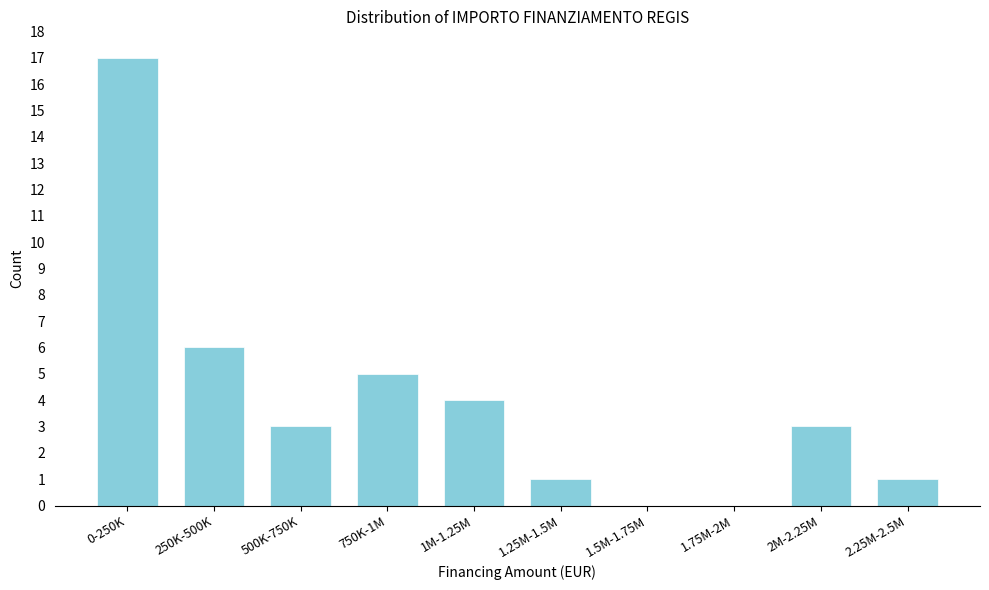

Reading left to right, extract all data points from this chart.

0-250K=17	250K-500K=6	500K-750K=3	750K-1M=5	1M-1.25M=4	1.25M-1.5M=1	1.5M-1.75M=0	1.75M-2M=0	2M-2.25M=3	2.25M-2.5M=1